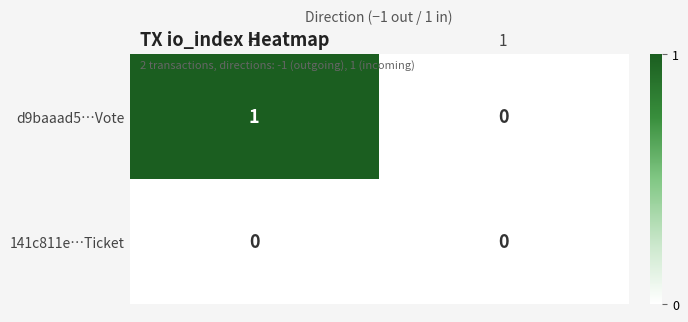

What is the difference between the highest and lowest values at -1?

1